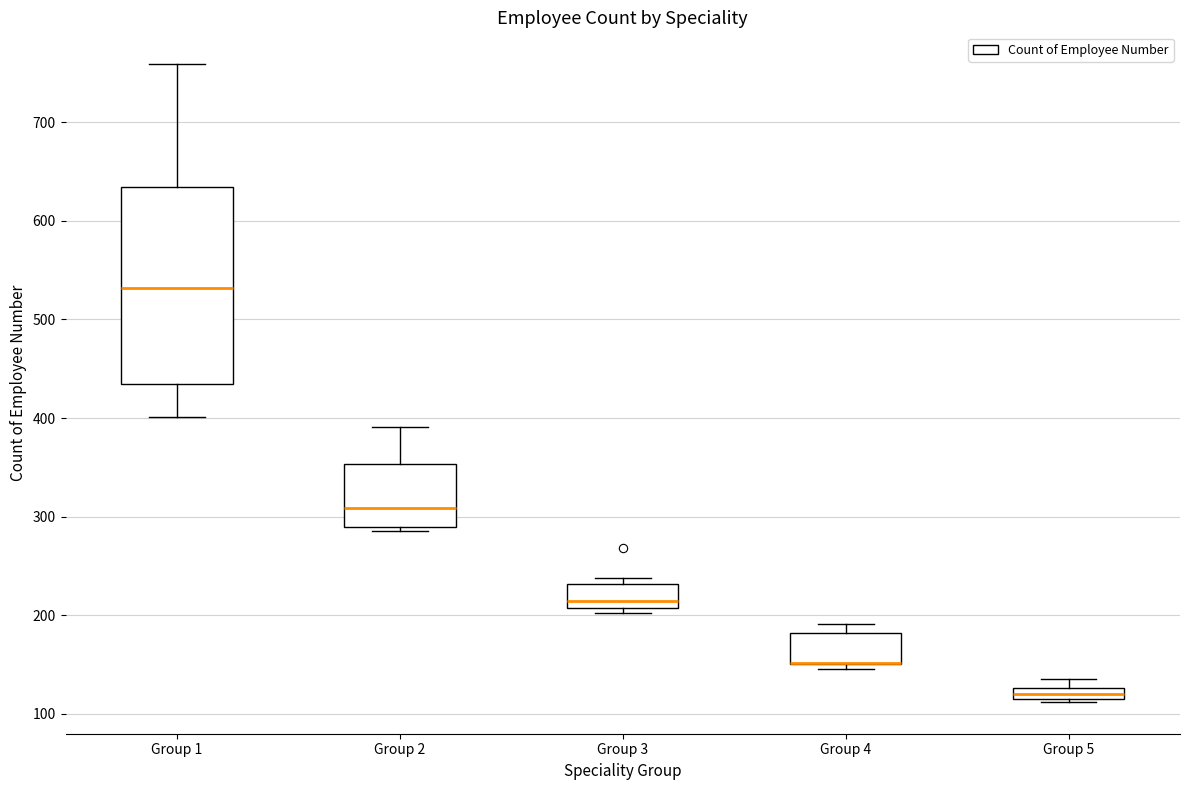

Which box is the tallest, from its lower edge to its upper edge?

Group 1